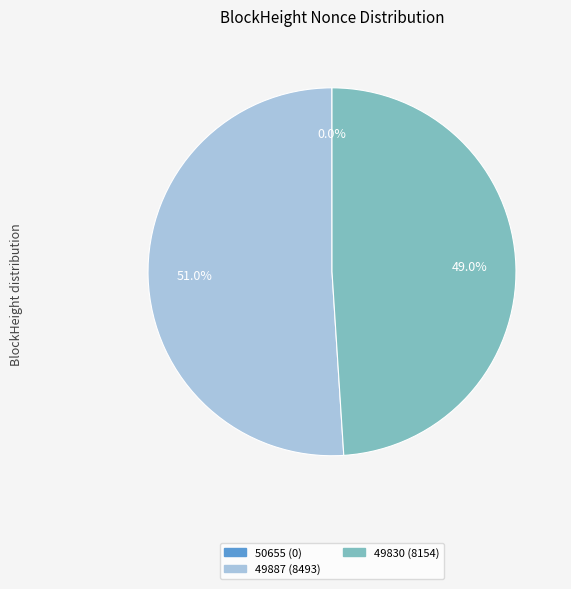

Which slice is the largest?

49887